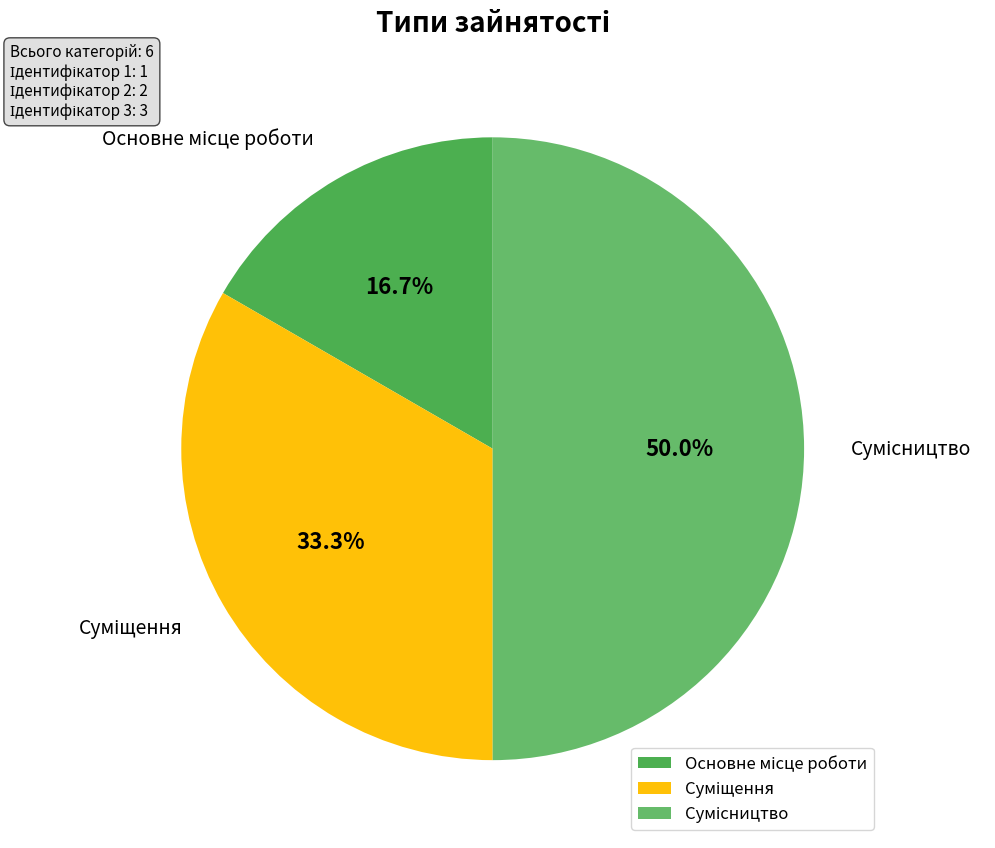

Is there any slice that represents more than half of the pie?

No